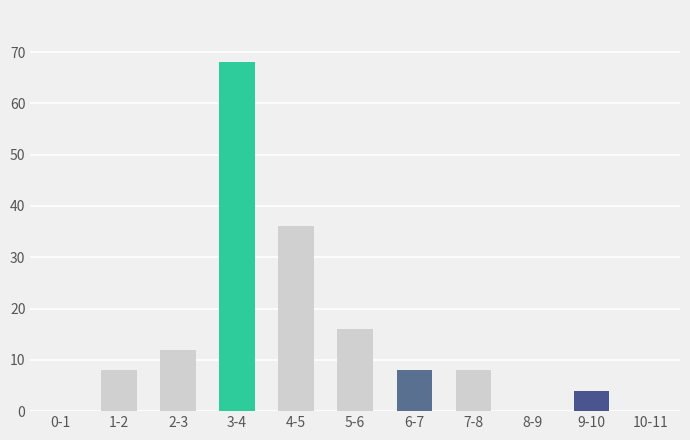

Reading right to left, list all the values displayed in this chart.

10-11=0	9-10=4	8-9=0	7-8=8	6-7=8	5-6=16	4-5=36	3-4=68	2-3=12	1-2=8	0-1=0